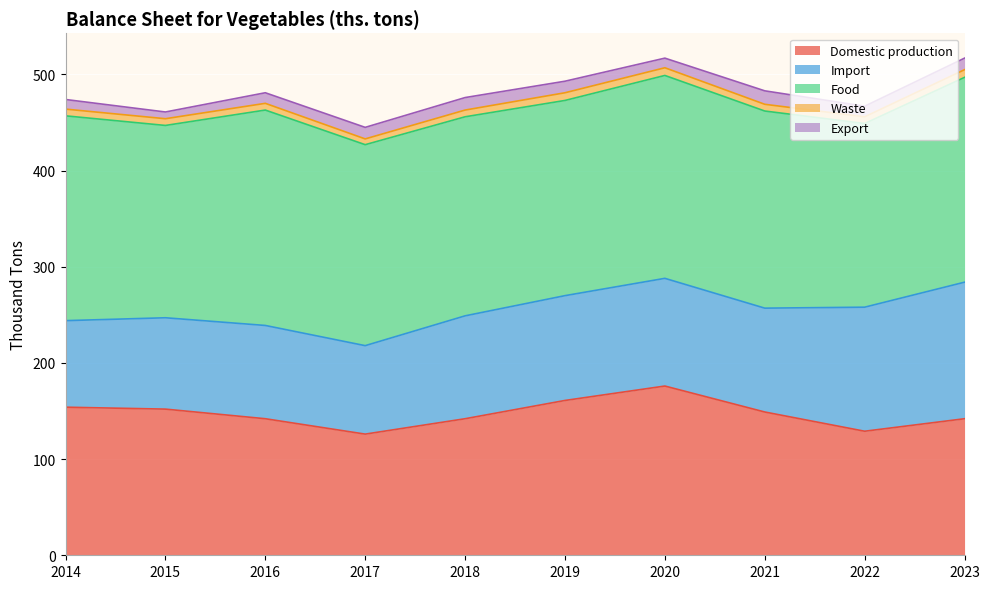

What is the difference between the maximum and minimum values in the Waste series?

2